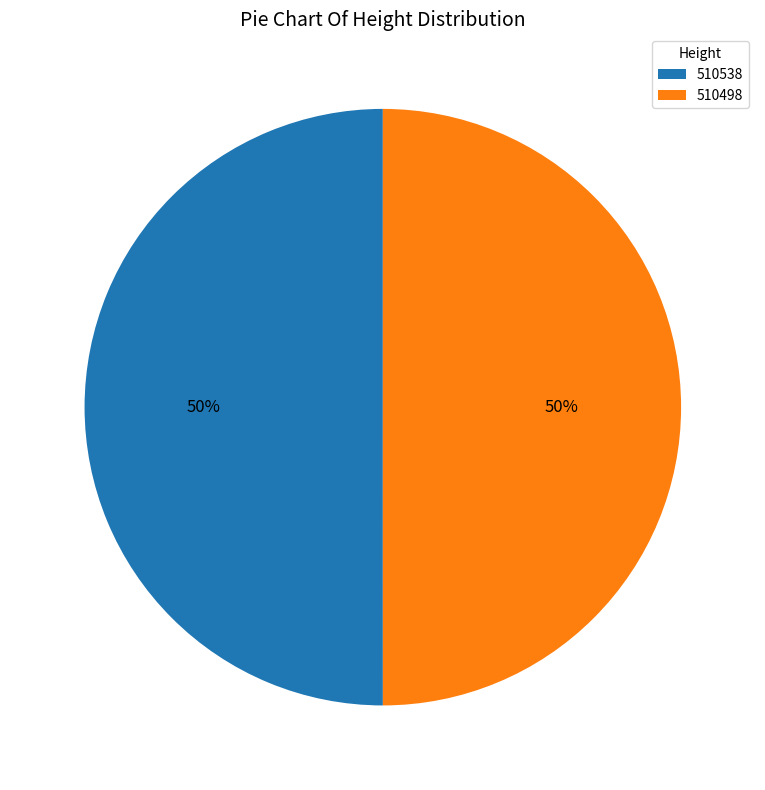

How many slices are in this pie chart?

2